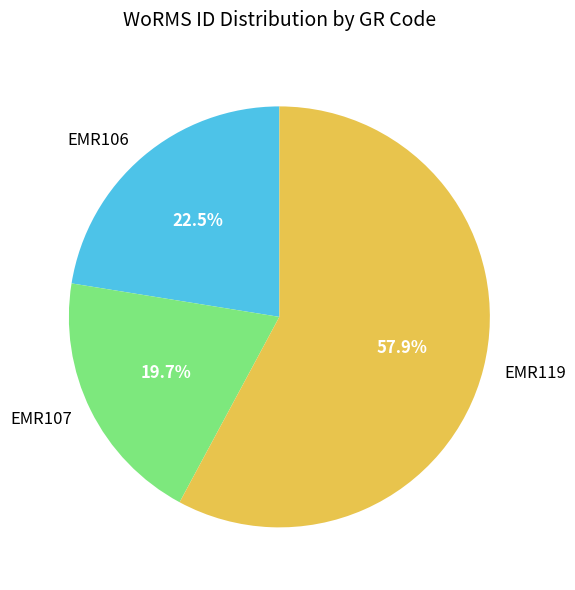

Which category has the smallest portion of the pie?

EMR107